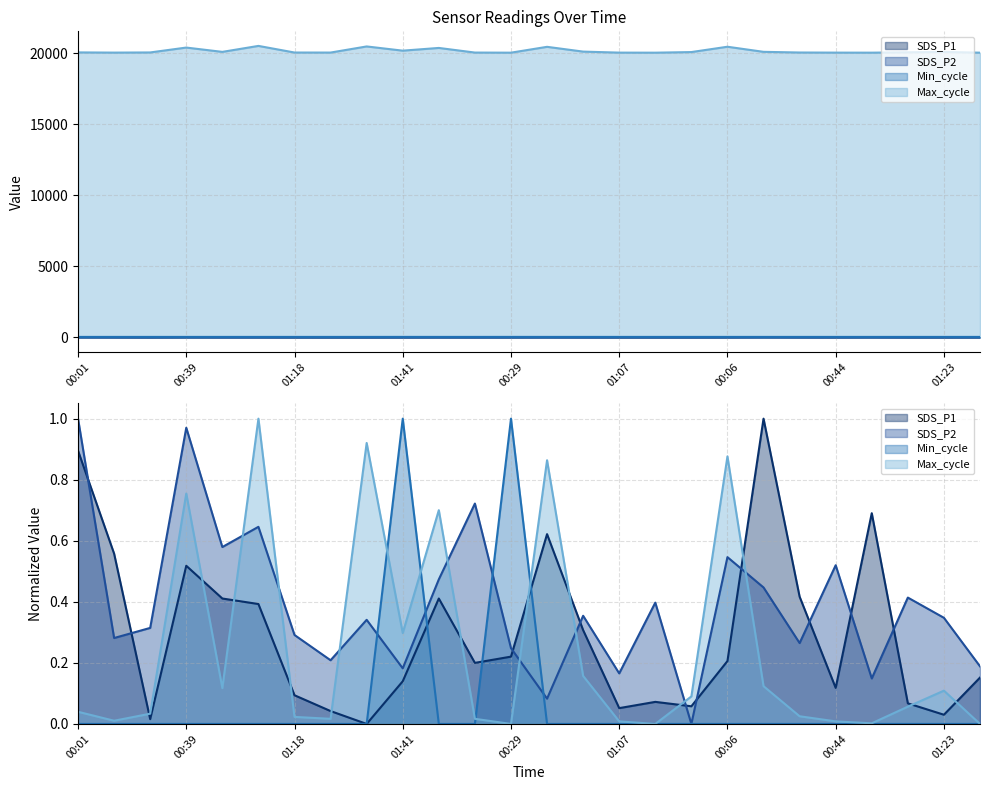

Which label corresponds to the smallest value in the chart?

01:34